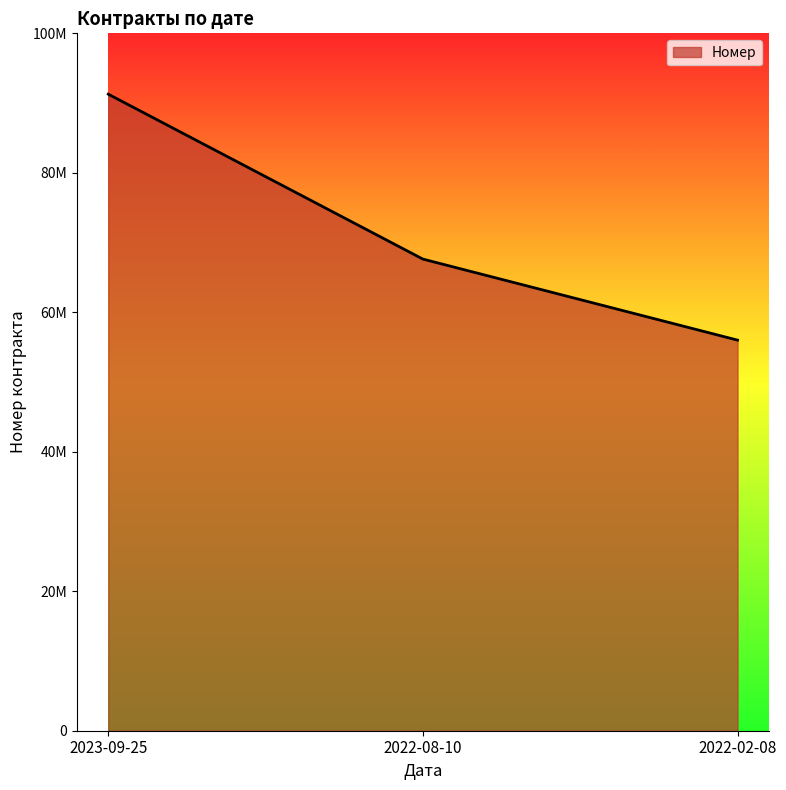

Does the chart have visible grid lines?

No